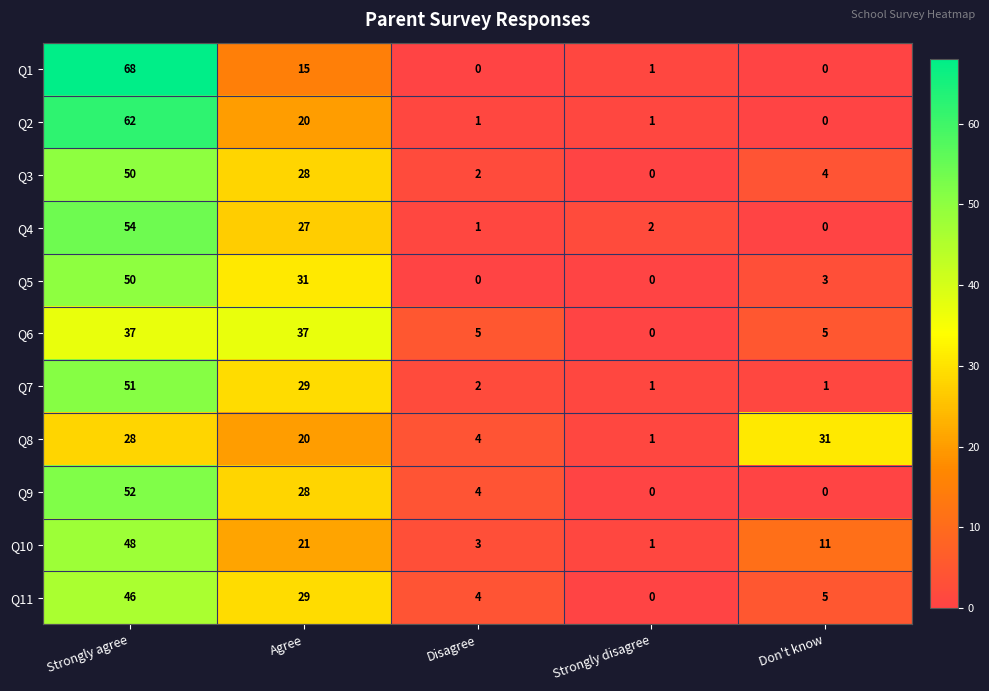

At which label is Q3 closest to 25?

Agree